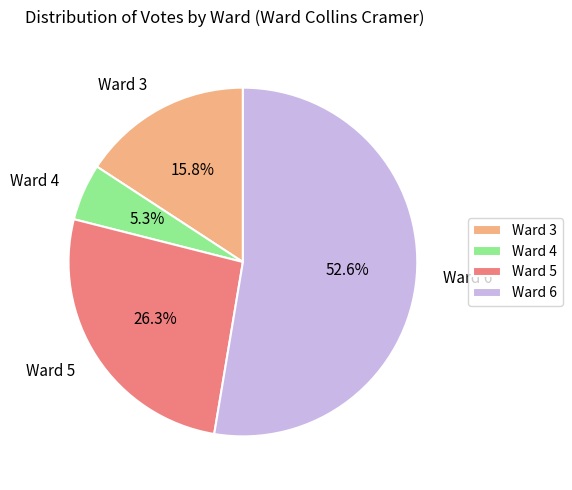

Is it true that Ward 4 is 13% of the pie?

False